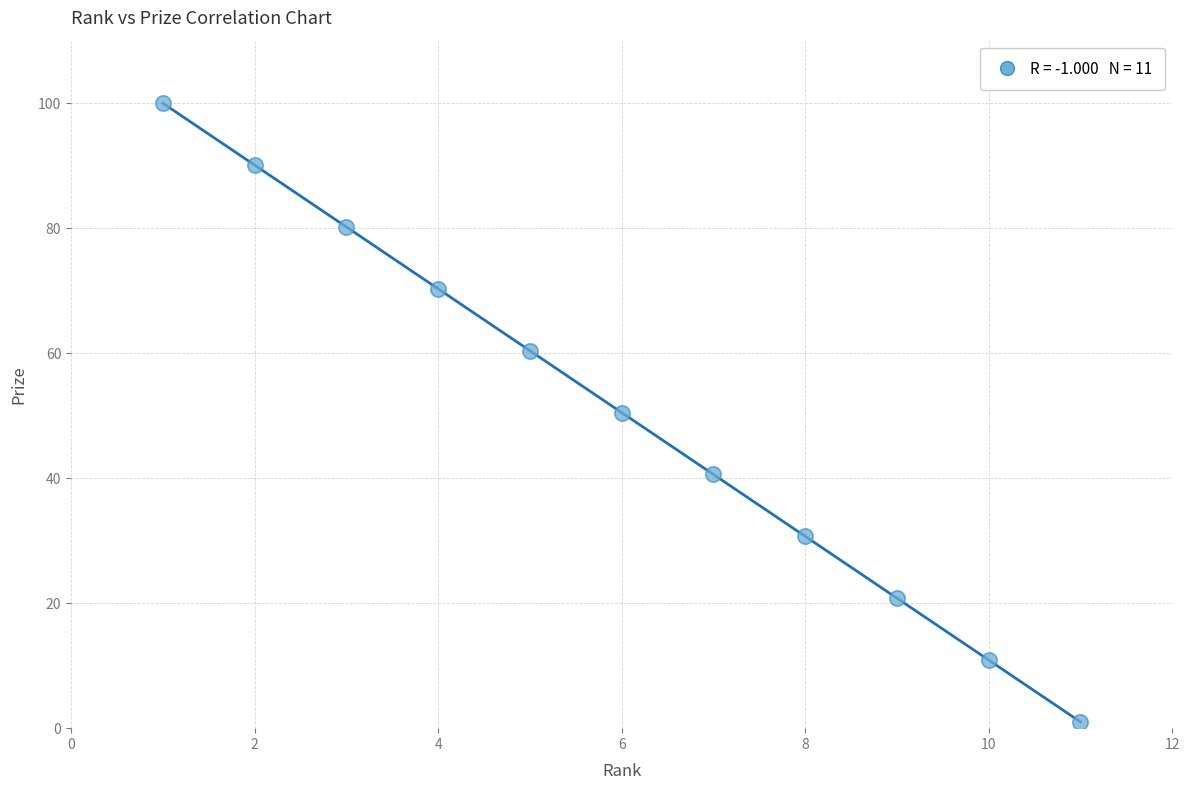

What is the average Y value?

50.5